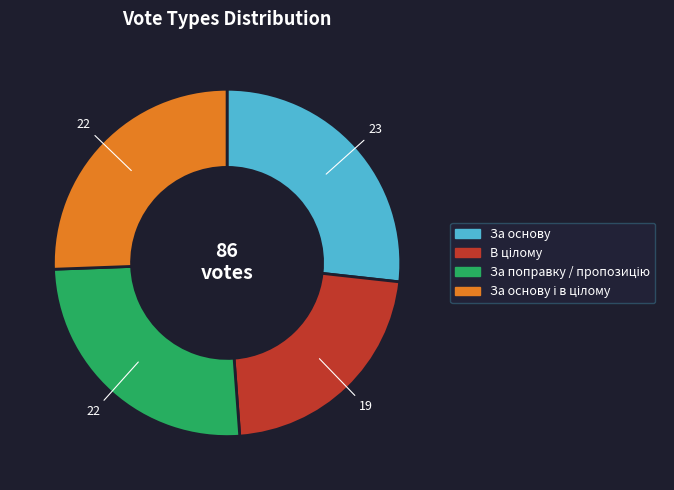

True or false: За основу accounts for 27% of the total.

True